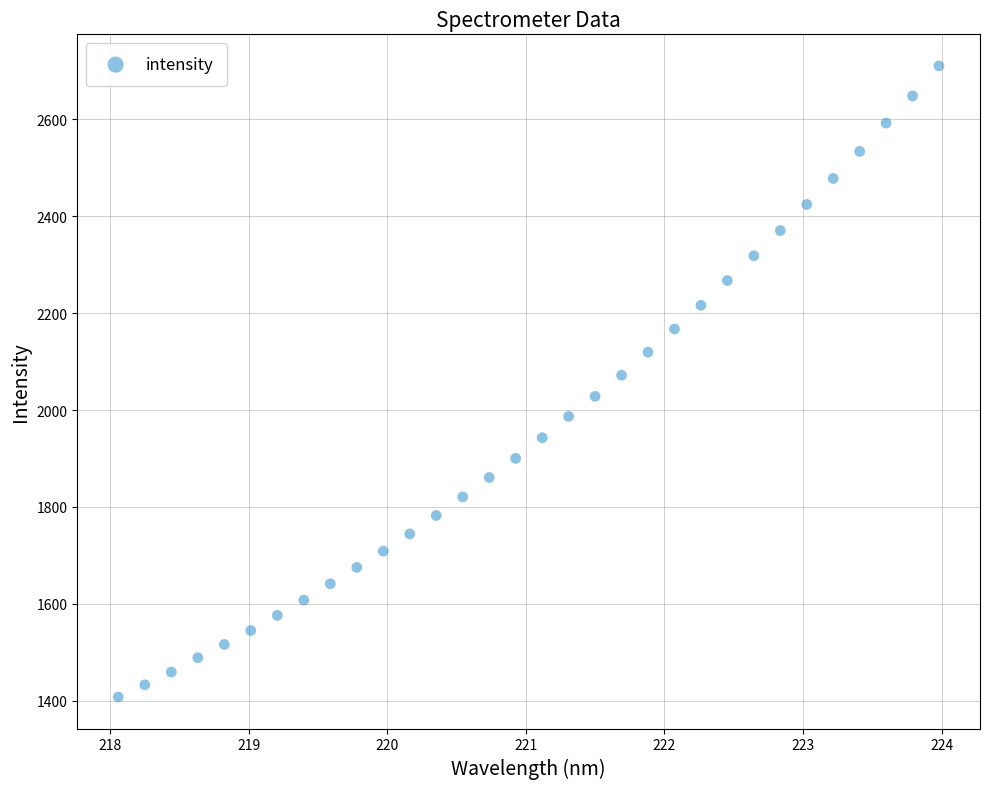

What is the range of Y values (max minus min)?

1302.9